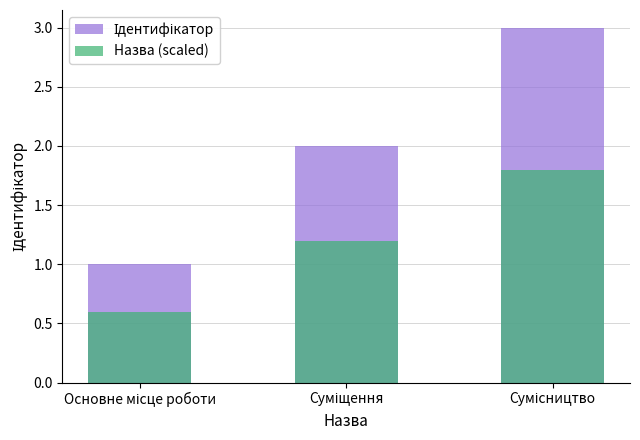

Reading right to left, what are all the values shown in this chart?

Ідентифікатор: Сумісництво=3.0	Суміщення=2.0	Основне місце роботи=1.0
Назва (scaled): Сумісництво=1.8	Суміщення=1.2	Основне місце роботи=0.6